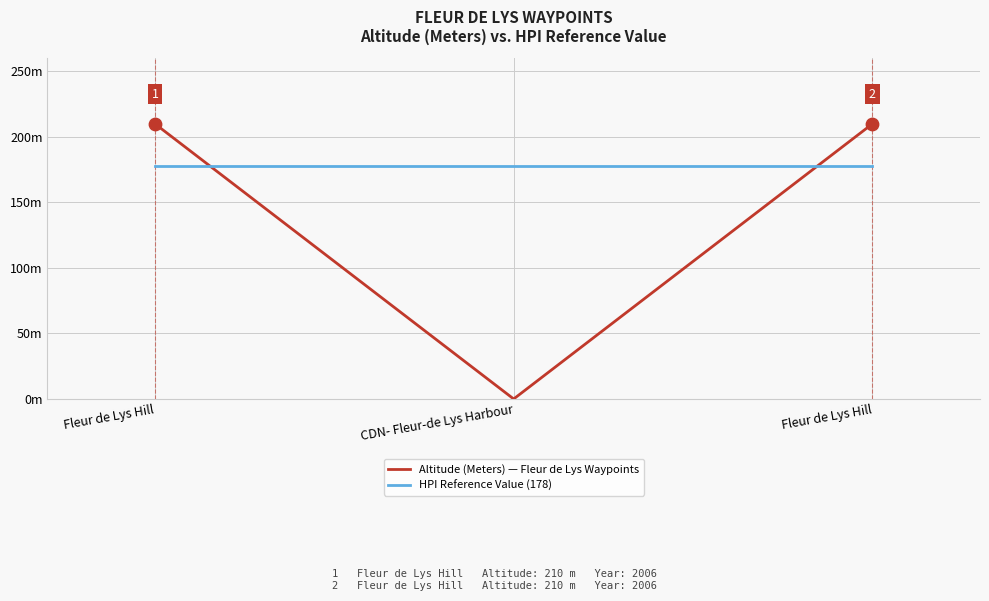

At which category is the sum across all series the highest?

Fleur de Lys Hill